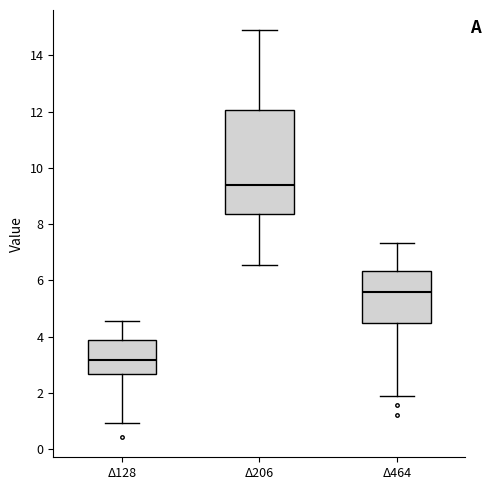

Which box's median line is the lowest?

Δ128